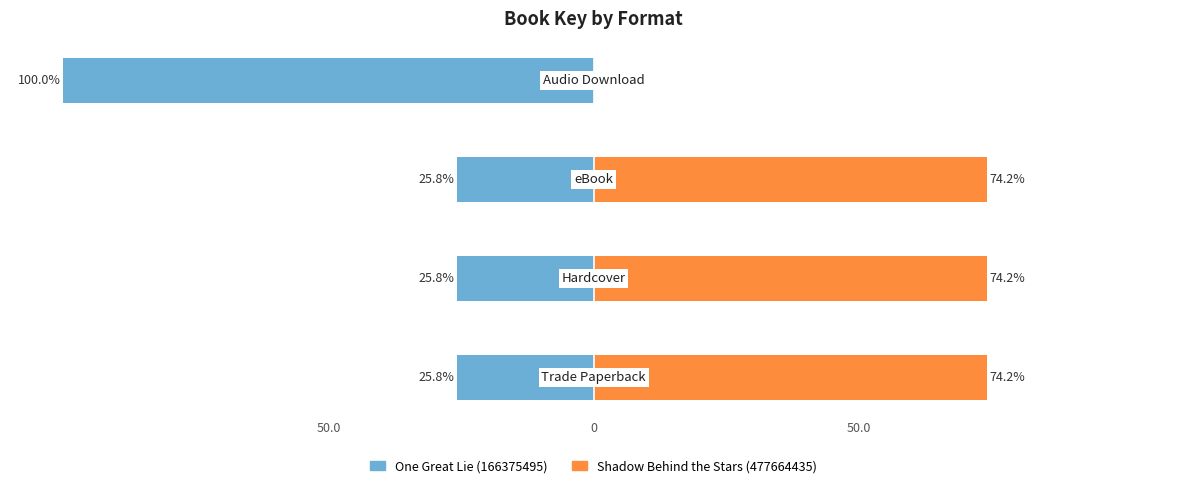

What is the sum of all One Great Lie (166375495) values?

-177.5